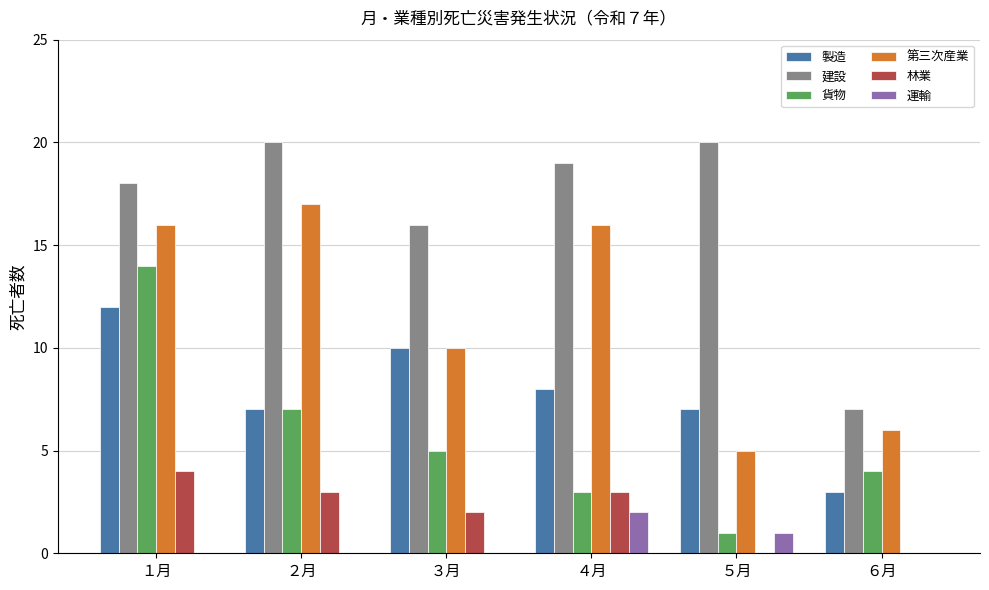

Between ２月 and ３月, which series saw the biggest shift?

第三次産業